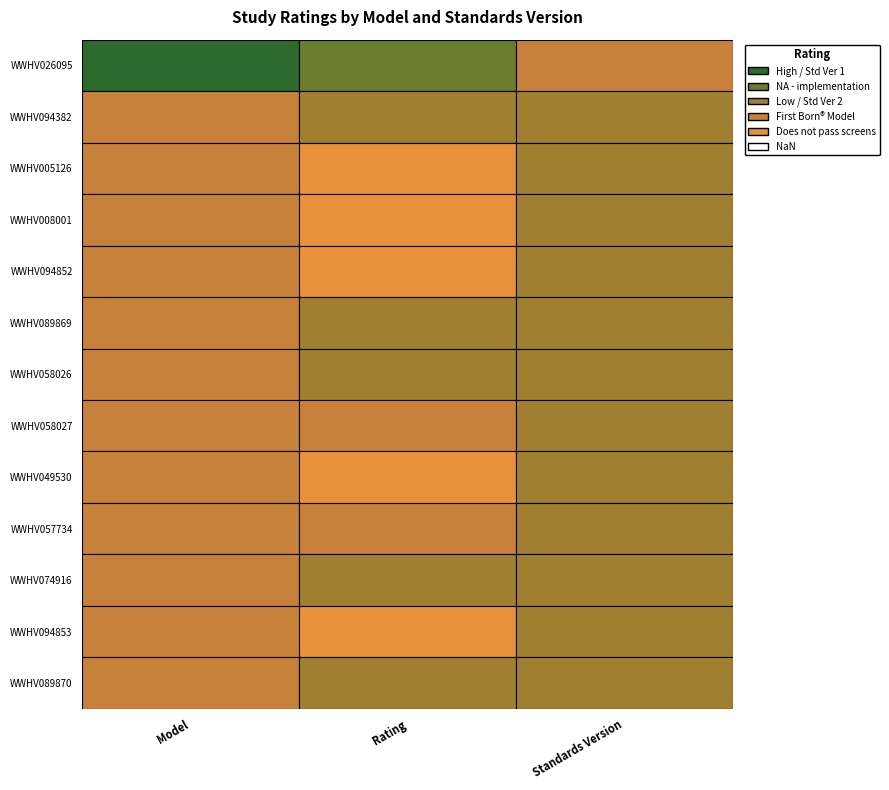

What is the difference between the maximum and minimum values?

1